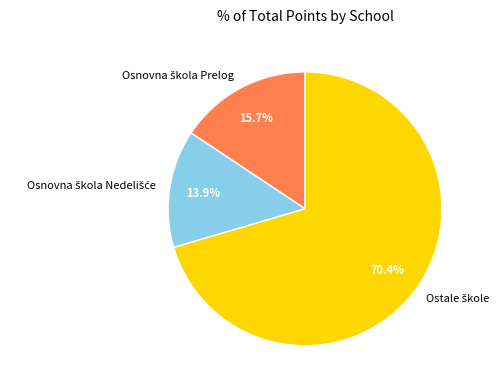

Does any single category account for the majority?

Yes